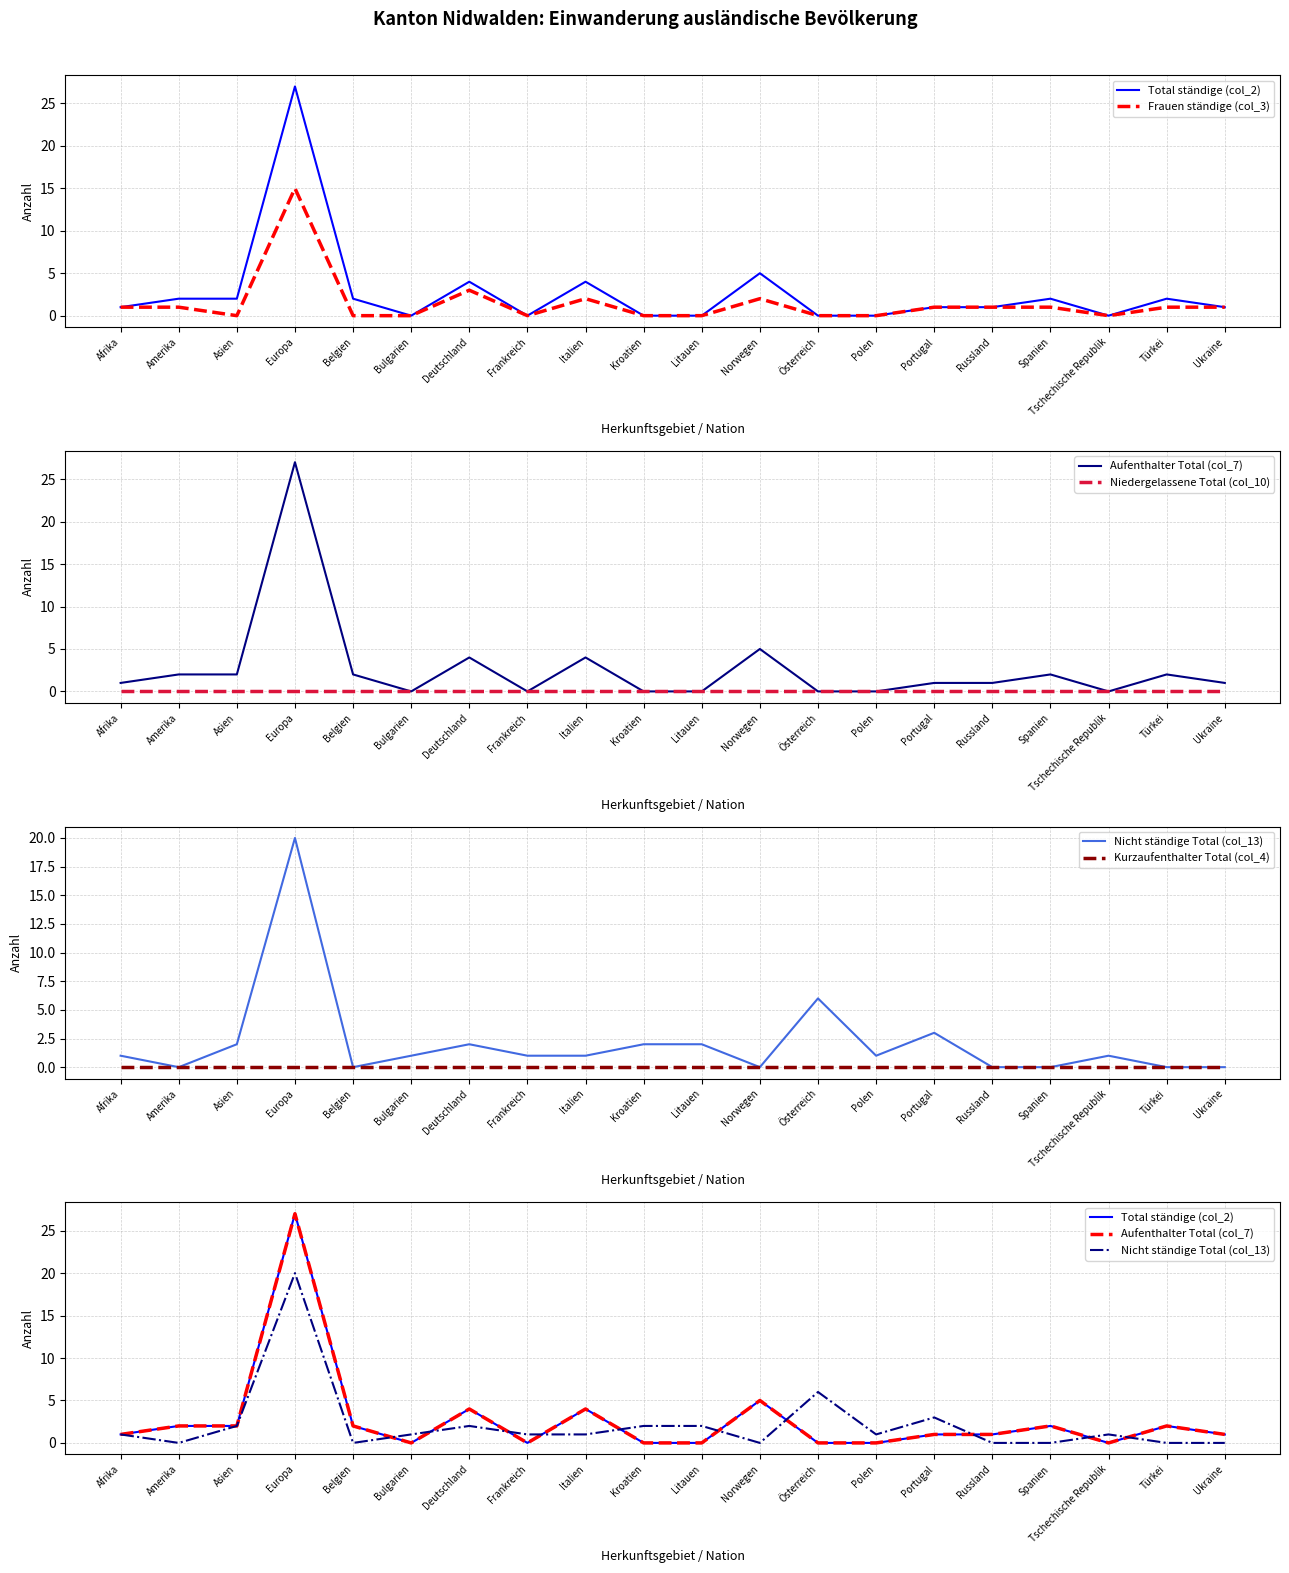

Is the value of Aufenthalter Total (col_7) at Litauen greater than the value of Niedergelassene Total (col_10) at Afrika?

No